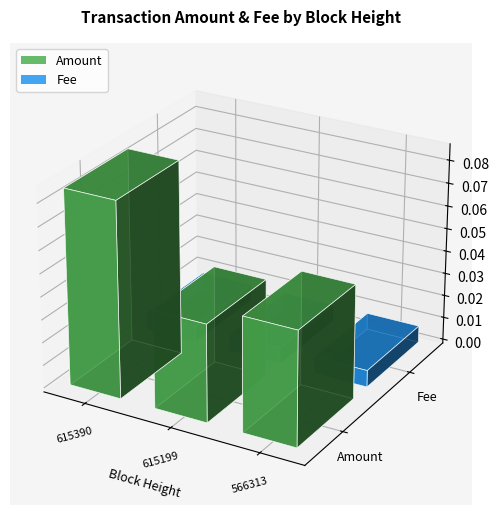

Reading left to right, what are all the values shown in this chart?

Amount: 0.1	0.0	0.1
Fee: 0.0	0.0	0.0